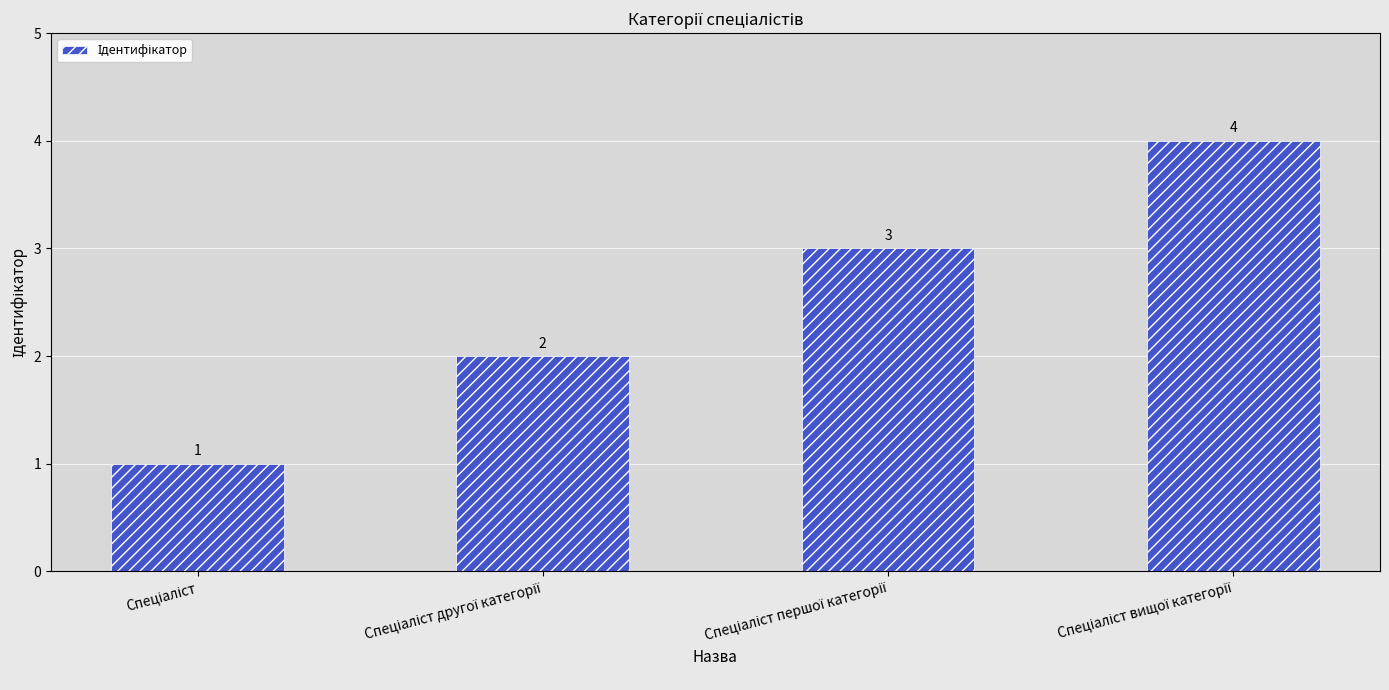

How many values are between 2 and 4?

3